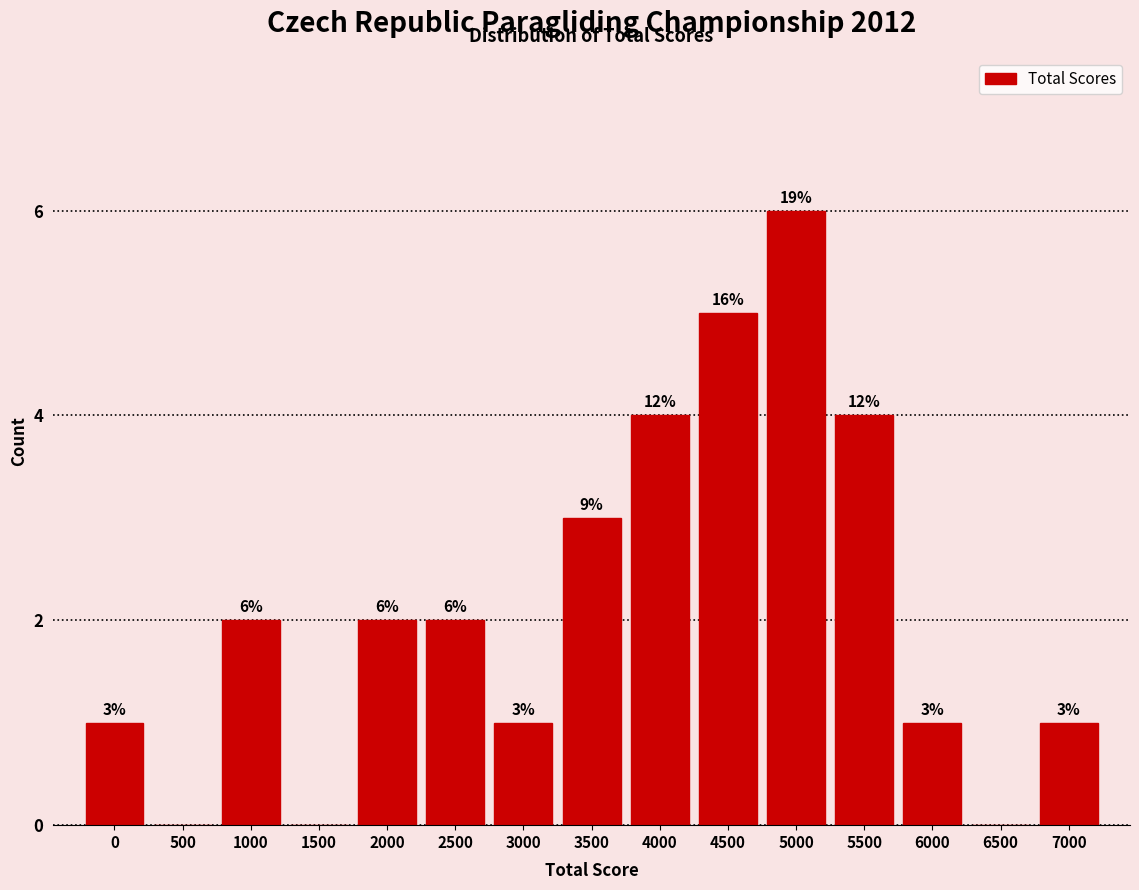

Reading right to left, what are all the values shown in this chart?

7000=1	6500=0	6000=1	5500=4	5000=6	4500=5	4000=4	3500=3	3000=1	2500=2	2000=2	1500=0	1000=2	500=0	0=1